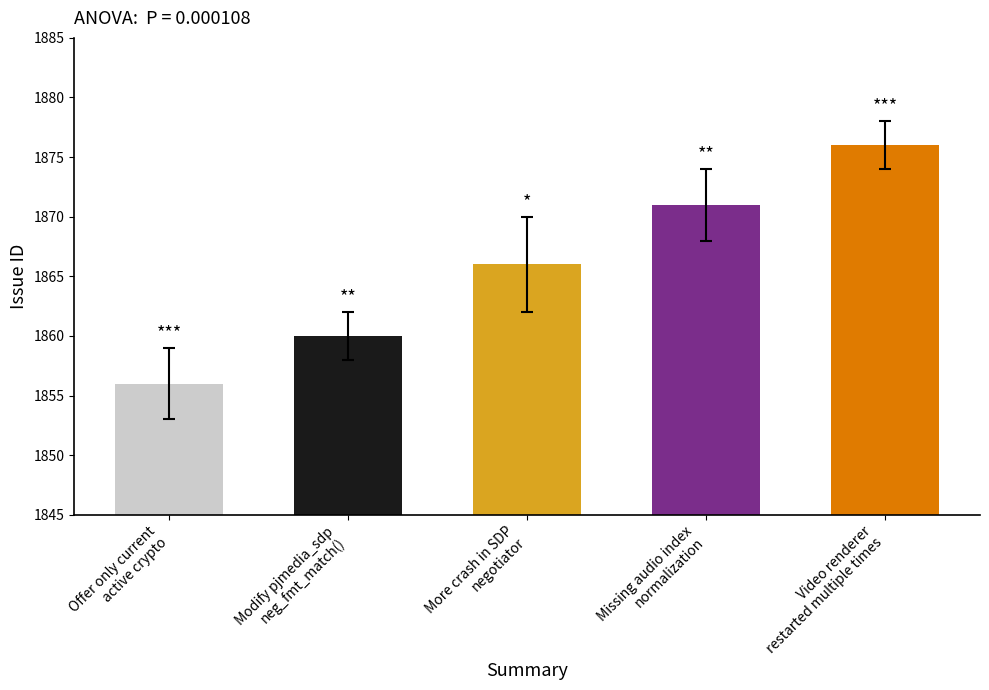

What is the approximate value at More crash in SDP
negotiator, to the nearest 5?

1865